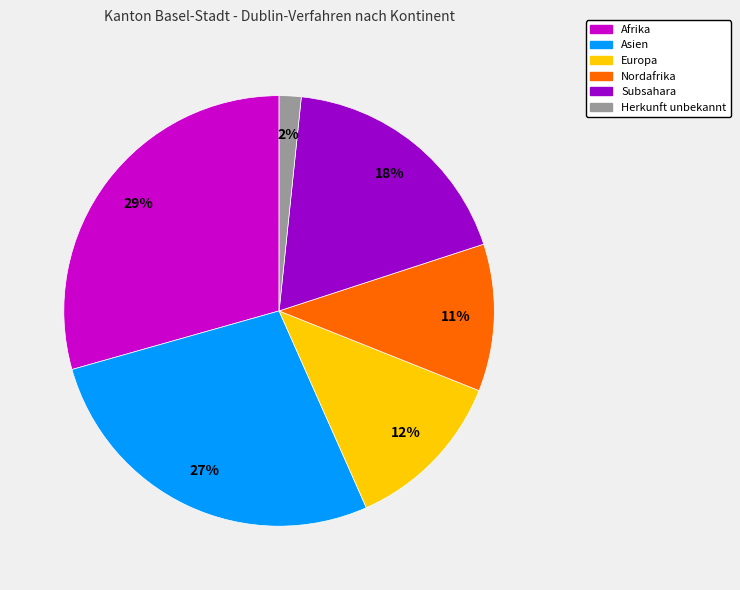

How many segments does this pie chart have?

6